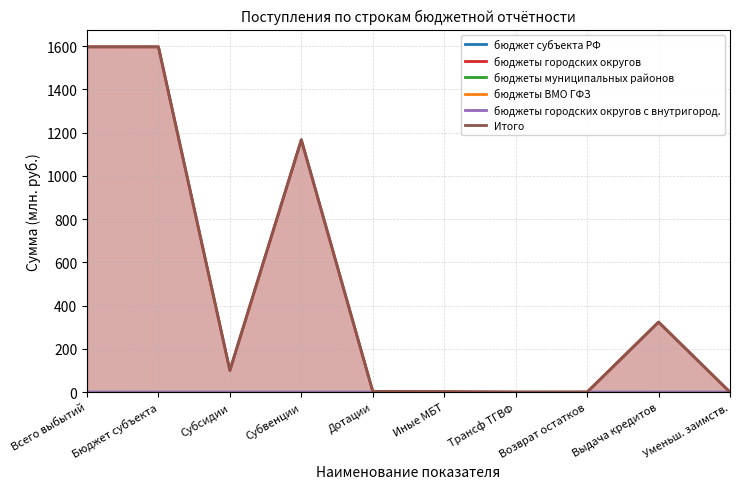

Reading left to right, list all the values displayed in this chart.

бюджет субъекта РФ: 0.2	0.0	0.0	0.0	0.0	0.0	0.0	0.2	0.0	0.0
бюджеты городских округов: 1597.0	1597.0	100.5	1167.2	3.4	1.9	0.0	0.0	324.0	0.0
бюджеты муниципальных районов: 0.0	0.0	0.0	0.0	0.0	0.0	0.0	0.0	0.0	0.0
бюджеты ВМО ГФЗ: 0.0	0.0	0.0	0.0	0.0	0.0	0.0	0.0	0.0	0.0
бюджеты городских округов с внутригород.: 0.0	0.0	0.0	0.0	0.0	0.0	0.0	0.0	0.0	0.0
Итого: 1597.2	1597.0	100.5	1167.2	3.4	1.9	0.0	0.2	324.0	0.0